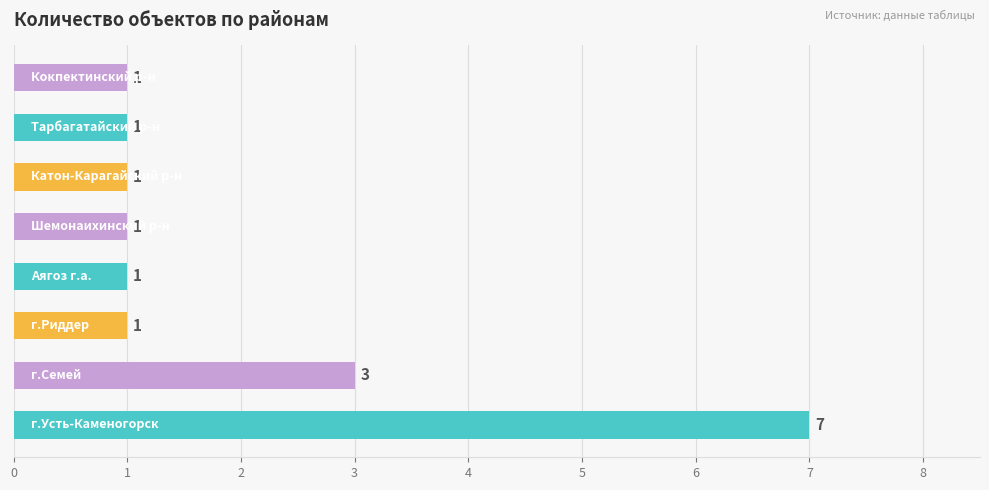

How many values are between 1 and 3?

7